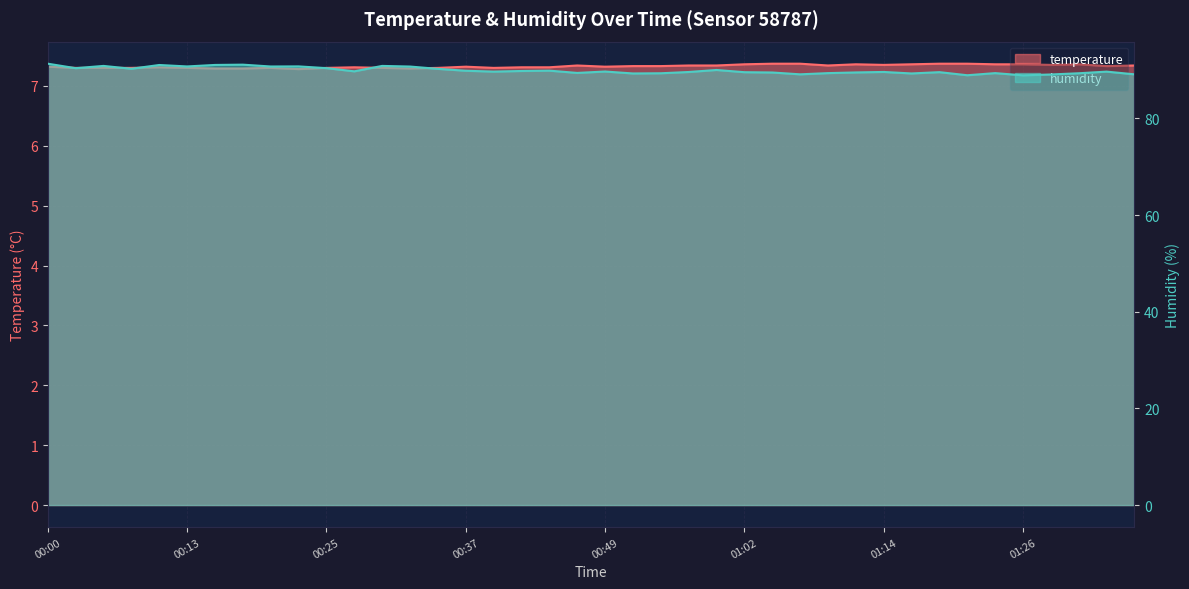

Reading left to right, extract all data points from this chart.

temperature: 7.3	7.3	7.3	7.3	7.3	7.3	7.3	7.3	7.3	7.3	7.3	7.3	7.3	7.3	7.3	7.3	7.3	7.3	7.3	7.3	7.3	7.3	7.3	7.3	7.3	7.4	7.4	7.4	7.3	7.4	7.3	7.4	7.4	7.4	7.4	7.4	7.3	7.4	7.3	7.3
humidity: 91.3	90.4	90.8	90.3	91.0	90.7	91.0	91.1	90.7	90.8	90.4	89.7	90.8	90.7	90.2	89.8	89.7	89.8	89.9	89.4	89.7	89.3	89.3	89.6	90.0	89.5	89.5	89.1	89.4	89.5	89.6	89.3	89.6	88.9	89.4	88.9	89.1	89.3	89.7	89.1